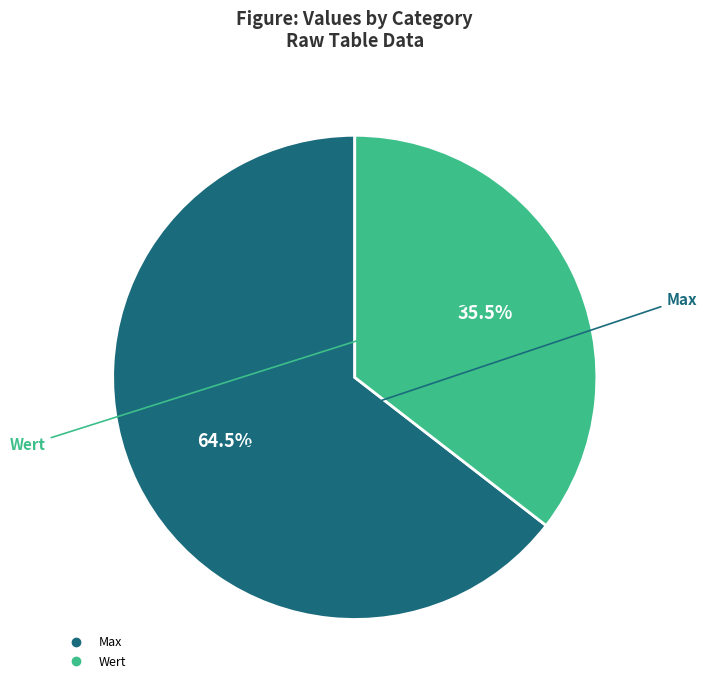

Approximately how many times larger is the value at Wert compared to Max?

0.6